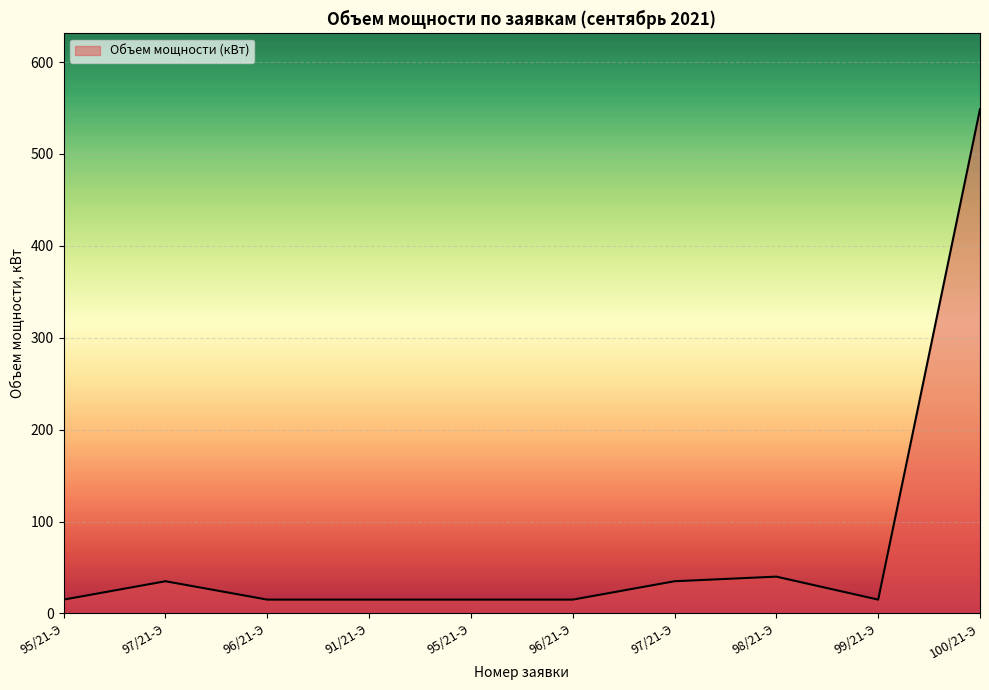

The chart shows a value of 15.0 at 95/21-Э. True or false?

True